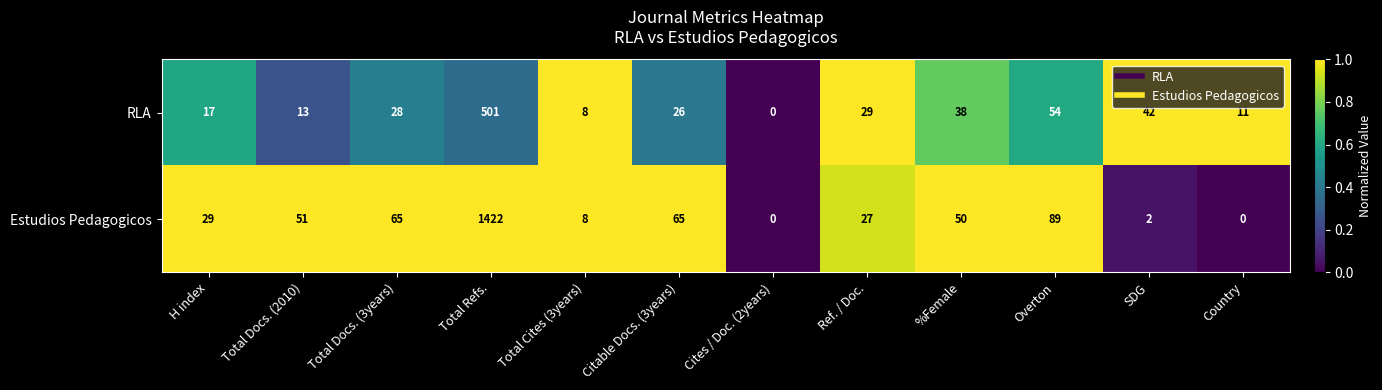

What is the highest value of the Estudios Pedagogicos series?

1422